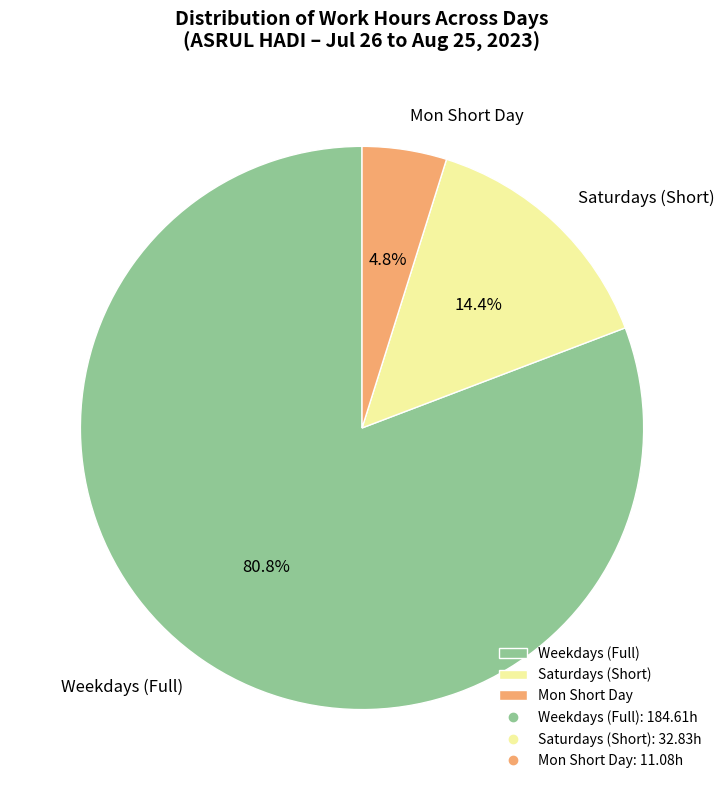

Is there a majority slice in this chart?

Yes